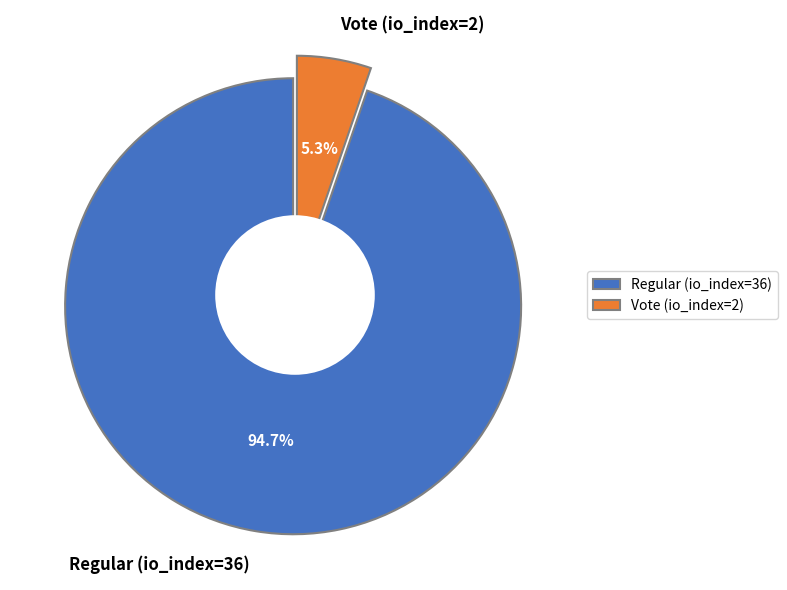

Which category has the smallest portion of the pie?

Vote (io_index=2)